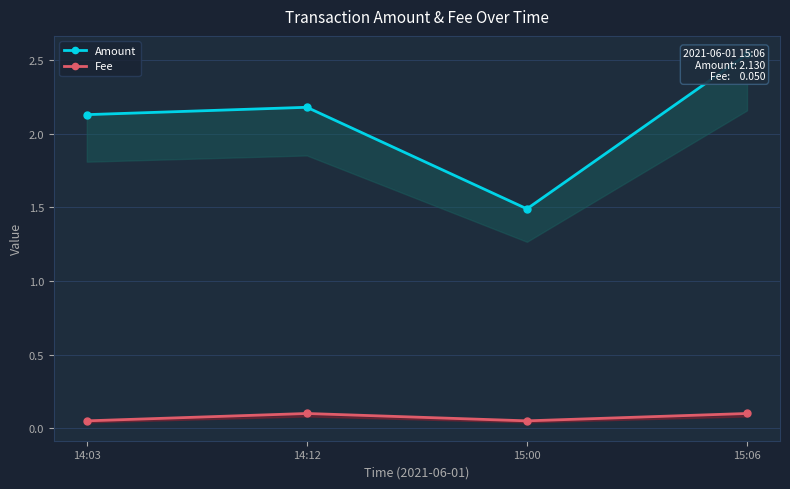

Count the number of data series in this chart.

2